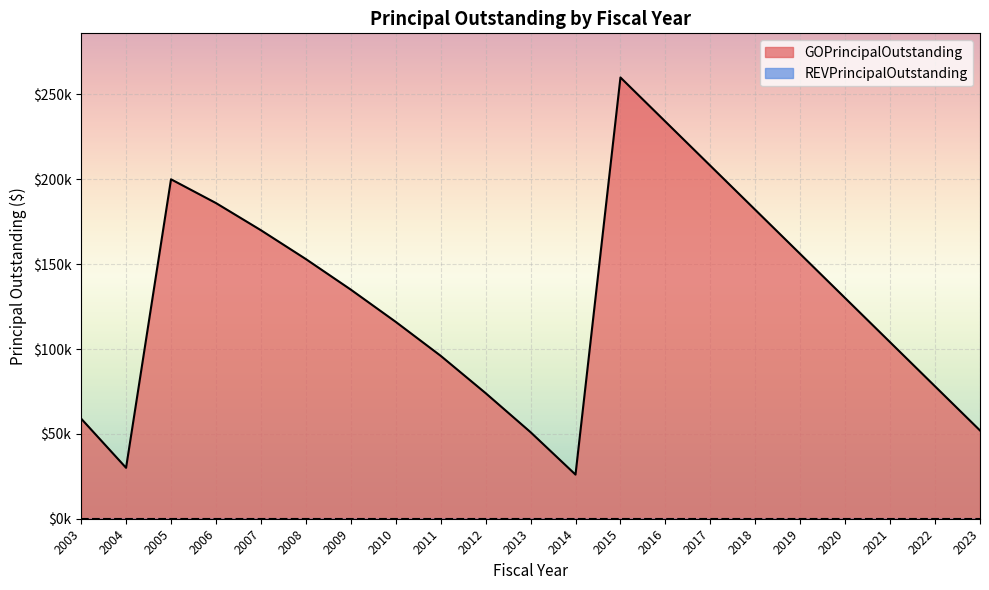

How many categories are shown in the chart?

21